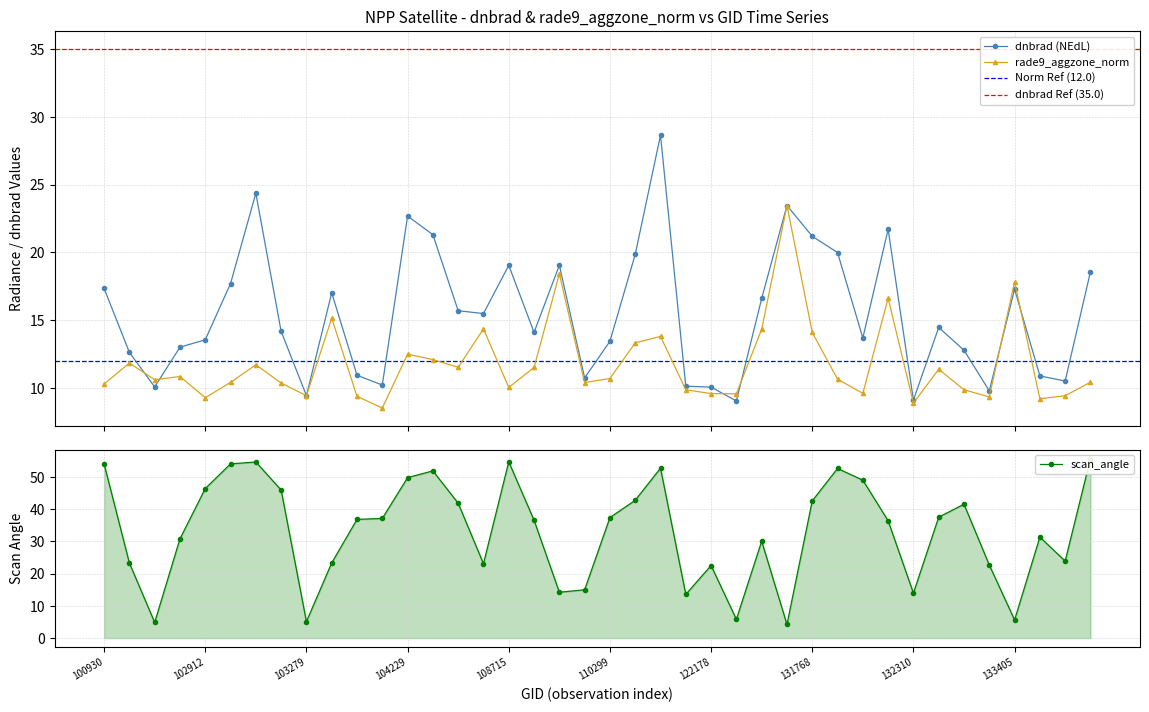

What is the label of the 26th point from the left?

25